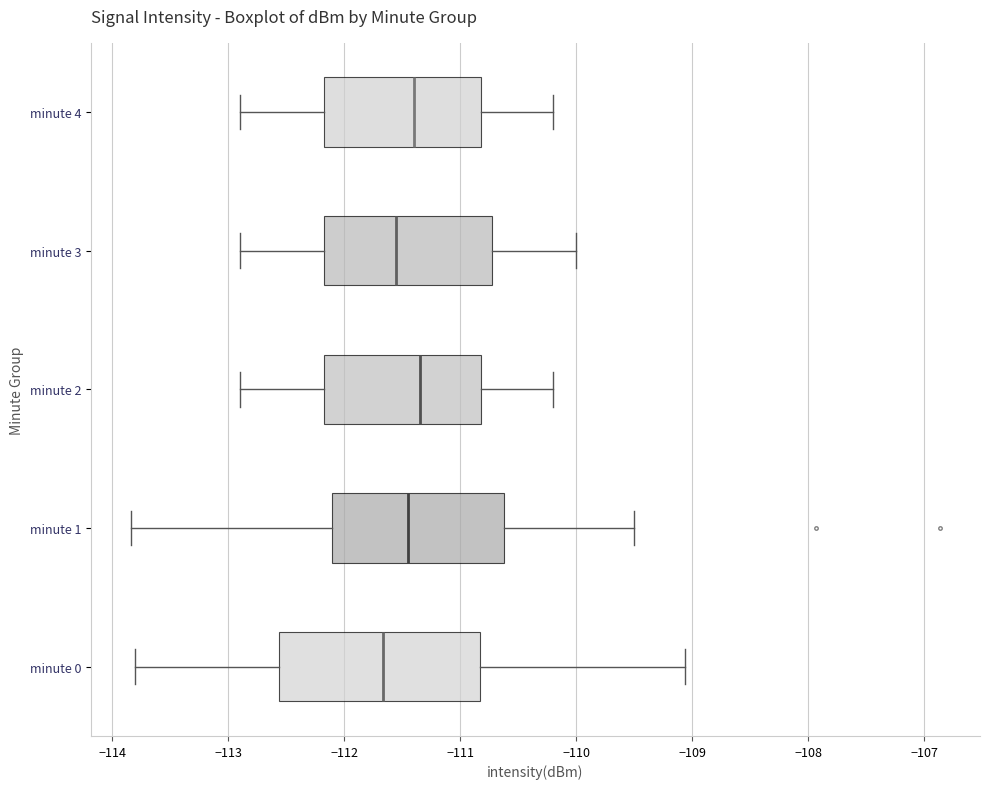

Comparing the boxes themselves (not the whiskers), which one is the widest?

minute 0